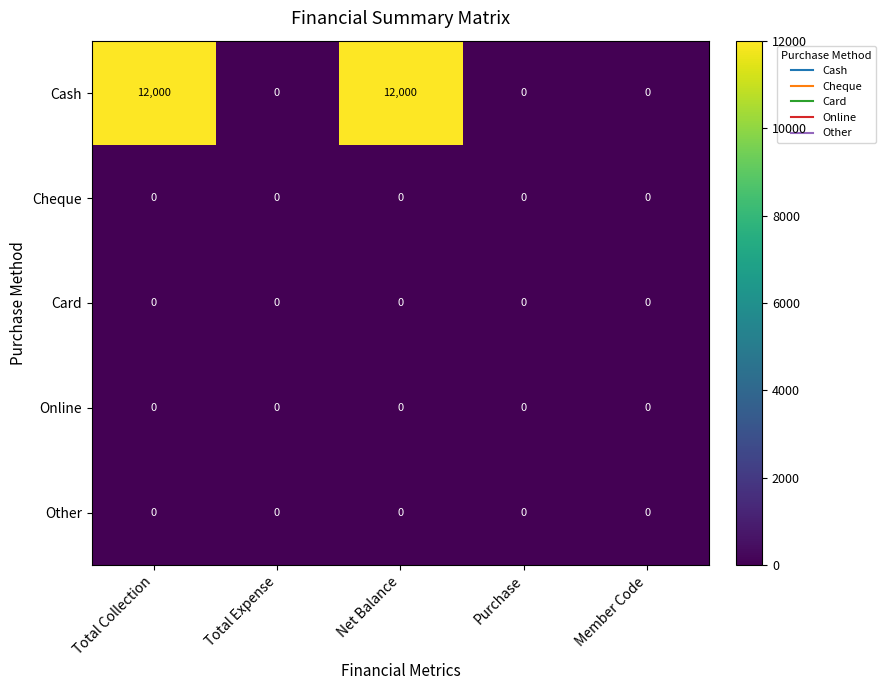

Which series has the largest total across all categories?

Cash